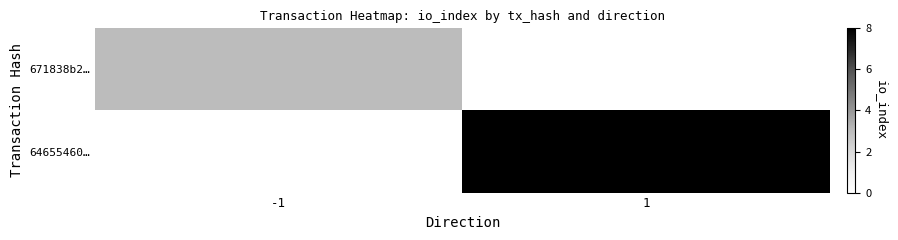

Rank the series by their average value, from lowest to highest.

671838b2…, 64655460…